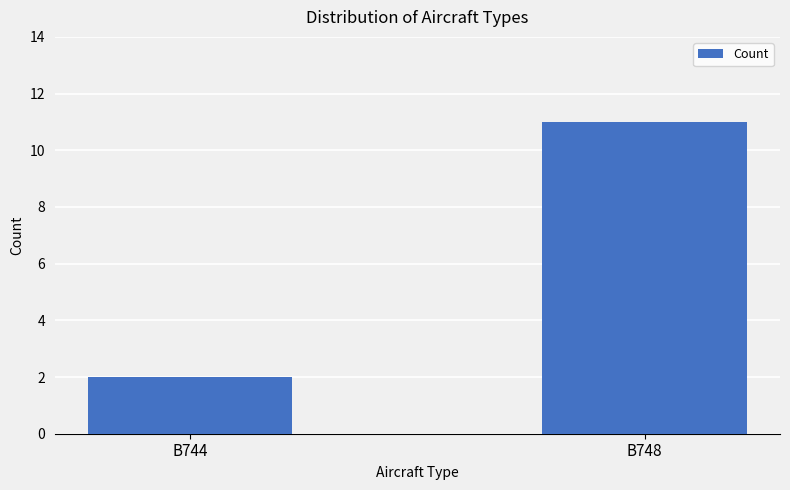

What is the difference between the maximum and minimum values?

9